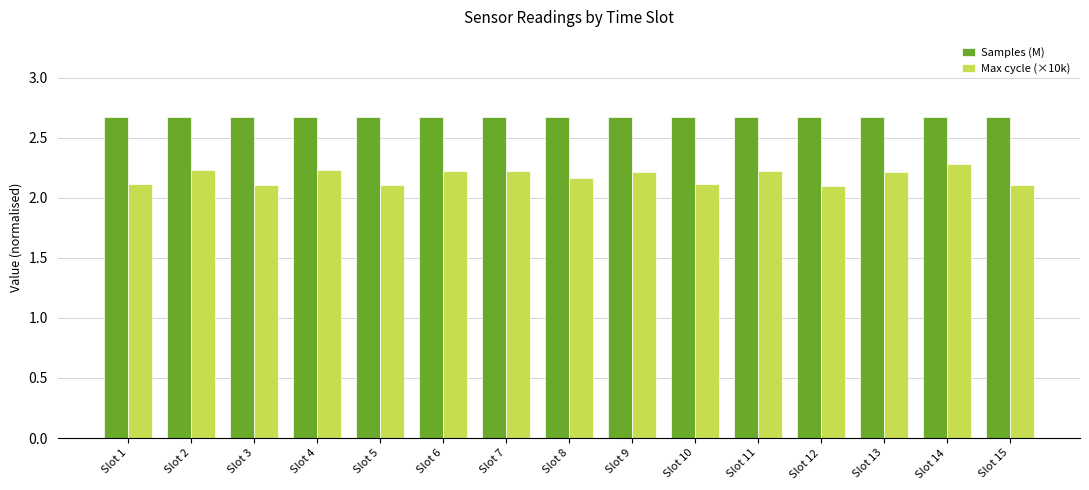

What is the value of the Samples (M) bar at the 11th from the left?

2.7